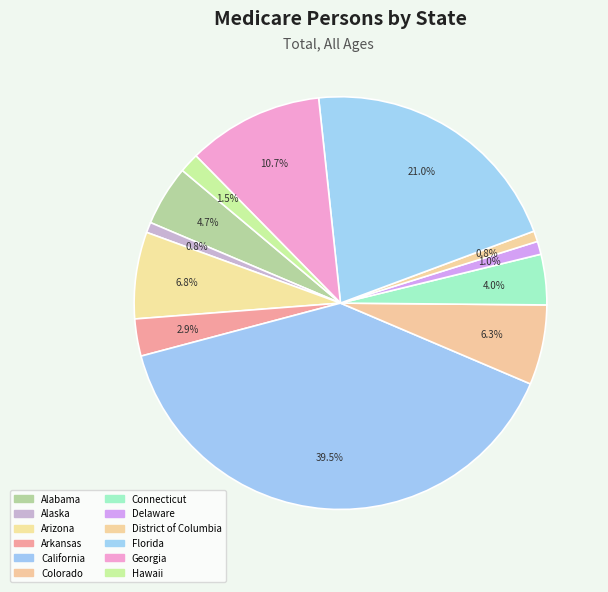

What is the ratio of the value at Georgia to the value at Delaware?

10.4